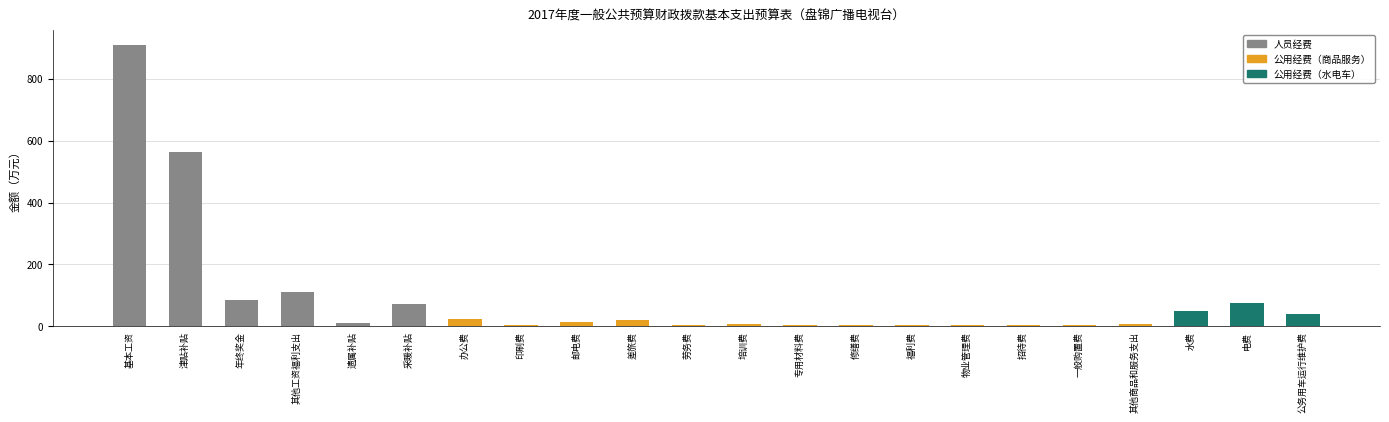

Where is the data nearest to the value 456?

津贴补贴